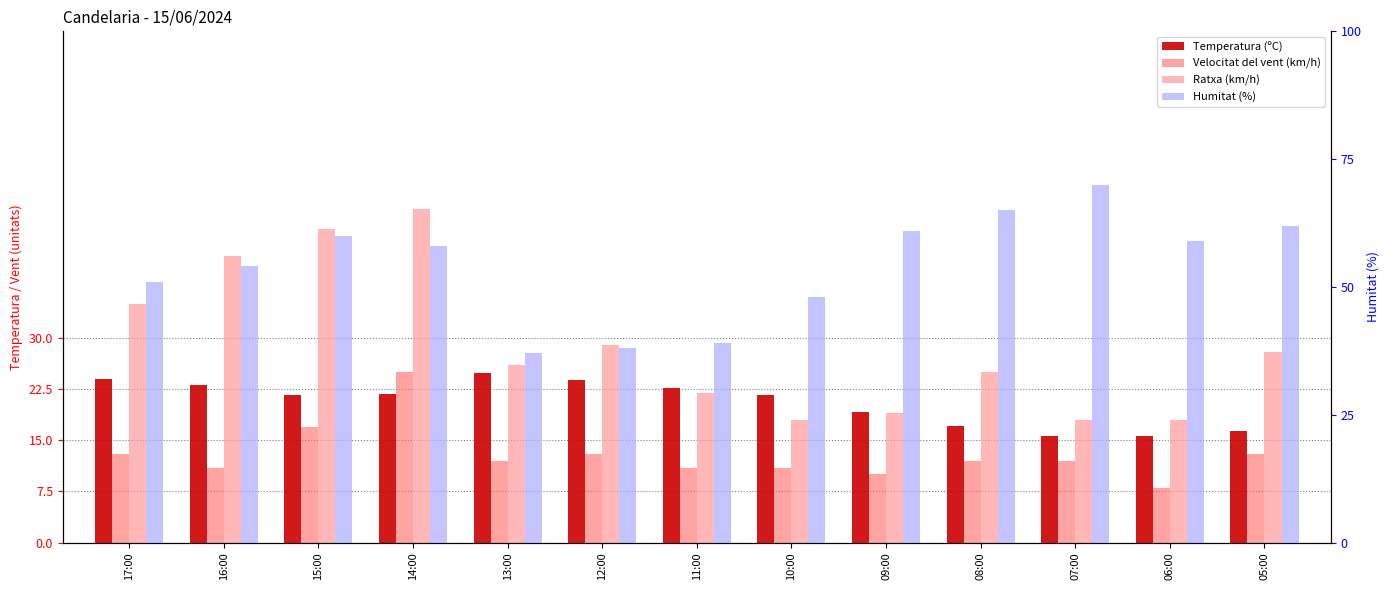

What is the highest value of the Humitat (%) series?

70.0